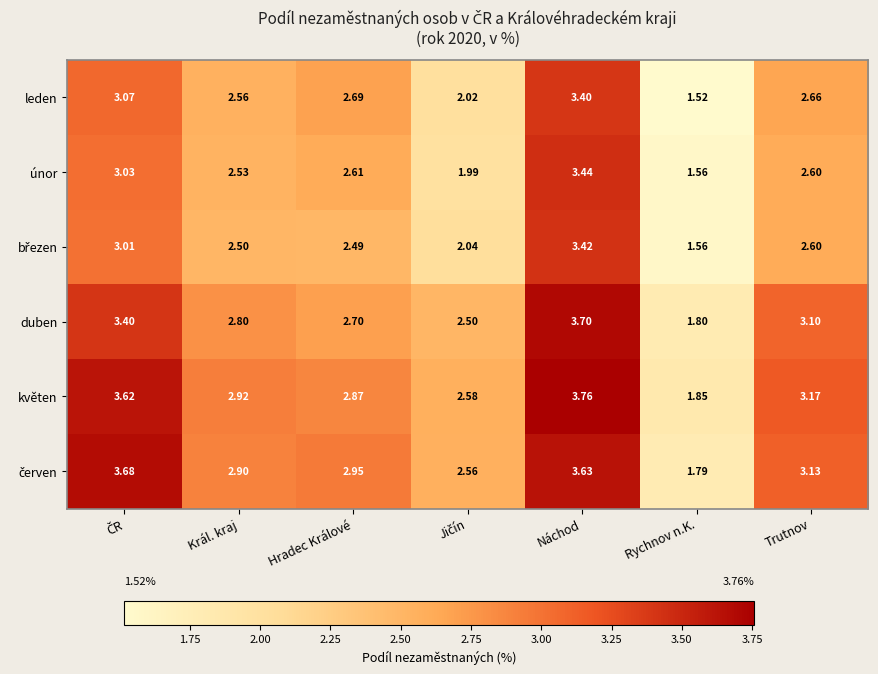

Which series has the widest spread of values?

květen